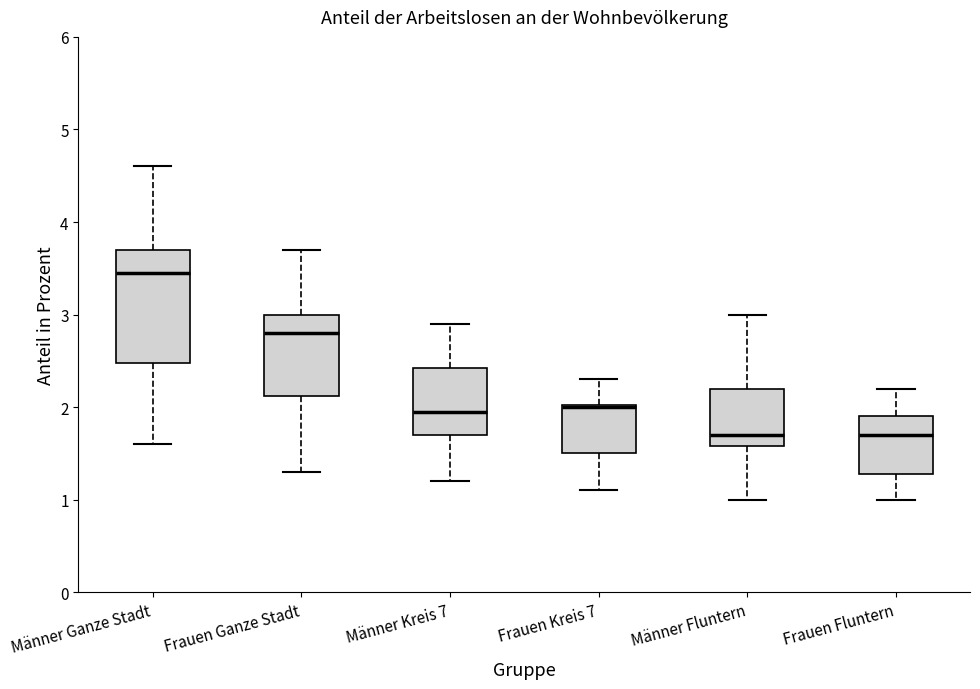

Which box is the tallest, from its lower edge to its upper edge?

Männer Ganze Stadt